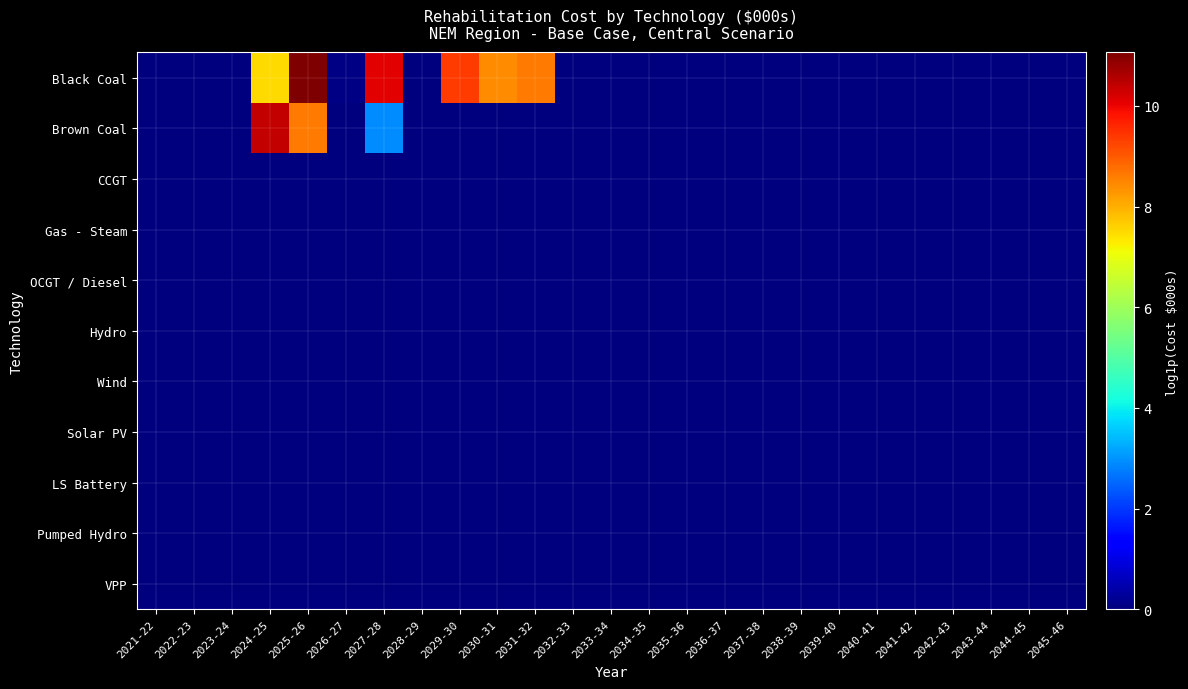

Reading left to right, list all the values displayed in this chart.

Black Coal: 2021-22=0.0	2022-23=0.0	2023-24=0.0	2024-25=7.5	2025-26=11.1	2026-27=0.1	2027-28=10.1	2028-29=0.0	2029-30=9.4	2030-31=8.4	2031-32=8.6	2032-33=0.0	2033-34=0.0	2034-35=0.0	2035-36=0.0	2036-37=0.0	2037-38=0.0	2038-39=0.0	2039-40=0.0	2040-41=0.0	2041-42=0.0	2042-43=0.0	2043-44=0.0	2044-45=0.0	2045-46=0.0
Brown Coal: 2021-22=0.0	2022-23=0.0	2023-24=0.0	2024-25=10.4	2025-26=8.6	2026-27=0.0	2027-28=2.9	2028-29=0.0	2029-30=0.0	2030-31=0.0	2031-32=0.0	2032-33=0.0	2033-34=0.0	2034-35=0.0	2035-36=0.0	2036-37=0.0	2037-38=0.0	2038-39=0.0	2039-40=0.0	2040-41=0.0	2041-42=0.0	2042-43=0.0	2043-44=0.0	2044-45=0.0	2045-46=0.0
CCGT: 2021-22=0.0	2022-23=0.0	2023-24=0.0	2024-25=0.0	2025-26=0.0	2026-27=0.0	2027-28=0.0	2028-29=0.0	2029-30=0.0	2030-31=0.0	2031-32=0.0	2032-33=0.0	2033-34=0.0	2034-35=0.0	2035-36=0.0	2036-37=0.0	2037-38=0.0	2038-39=0.0	2039-40=0.0	2040-41=0.0	2041-42=0.0	2042-43=0.0	2043-44=0.0	2044-45=0.0	2045-46=0.0
Gas - Steam: 2021-22=0.0	2022-23=0.0	2023-24=0.0	2024-25=0.0	2025-26=0.0	2026-27=0.0	2027-28=0.0	2028-29=0.0	2029-30=0.0	2030-31=0.0	2031-32=0.0	2032-33=0.0	2033-34=0.0	2034-35=0.0	2035-36=0.0	2036-37=0.0	2037-38=0.0	2038-39=0.0	2039-40=0.0	2040-41=0.0	2041-42=0.0	2042-43=0.0	2043-44=0.0	2044-45=0.0	2045-46=0.0
OCGT / Diesel: 2021-22=0.0	2022-23=0.0	2023-24=0.0	2024-25=0.0	2025-26=0.0	2026-27=0.0	2027-28=0.0	2028-29=0.0	2029-30=0.0	2030-31=0.0	2031-32=0.0	2032-33=0.0	2033-34=0.0	2034-35=0.0	2035-36=0.0	2036-37=0.0	2037-38=0.0	2038-39=0.0	2039-40=0.0	2040-41=0.0	2041-42=0.0	2042-43=0.0	2043-44=0.0	2044-45=0.0	2045-46=0.0
Hydro: 2021-22=0.0	2022-23=0.0	2023-24=0.0	2024-25=0.0	2025-26=0.0	2026-27=0.0	2027-28=0.0	2028-29=0.0	2029-30=0.0	2030-31=0.0	2031-32=0.0	2032-33=0.0	2033-34=0.0	2034-35=0.0	2035-36=0.0	2036-37=0.0	2037-38=0.0	2038-39=0.0	2039-40=0.0	2040-41=0.0	2041-42=0.0	2042-43=0.0	2043-44=0.0	2044-45=0.0	2045-46=0.0
Wind: 2021-22=0.0	2022-23=0.0	2023-24=0.0	2024-25=0.0	2025-26=0.0	2026-27=0.0	2027-28=0.0	2028-29=0.0	2029-30=0.0	2030-31=0.0	2031-32=0.0	2032-33=0.0	2033-34=0.0	2034-35=0.0	2035-36=0.0	2036-37=0.0	2037-38=0.0	2038-39=0.0	2039-40=0.0	2040-41=0.0	2041-42=0.0	2042-43=0.0	2043-44=0.0	2044-45=0.0	2045-46=0.0
Solar PV: 2021-22=0.0	2022-23=0.0	2023-24=0.0	2024-25=0.0	2025-26=0.0	2026-27=0.0	2027-28=0.0	2028-29=0.0	2029-30=0.0	2030-31=0.0	2031-32=0.0	2032-33=0.0	2033-34=0.0	2034-35=0.0	2035-36=0.0	2036-37=0.0	2037-38=0.0	2038-39=0.0	2039-40=0.0	2040-41=0.0	2041-42=0.0	2042-43=0.0	2043-44=0.0	2044-45=0.0	2045-46=0.0
LS Battery: 2021-22=0.0	2022-23=0.0	2023-24=0.0	2024-25=0.0	2025-26=0.0	2026-27=0.0	2027-28=0.0	2028-29=0.0	2029-30=0.0	2030-31=0.0	2031-32=0.0	2032-33=0.0	2033-34=0.0	2034-35=0.0	2035-36=0.0	2036-37=0.0	2037-38=0.0	2038-39=0.0	2039-40=0.0	2040-41=0.0	2041-42=0.0	2042-43=0.0	2043-44=0.0	2044-45=0.0	2045-46=0.0
Pumped Hydro: 2021-22=0.0	2022-23=0.0	2023-24=0.0	2024-25=0.0	2025-26=0.0	2026-27=0.0	2027-28=0.0	2028-29=0.0	2029-30=0.0	2030-31=0.0	2031-32=0.0	2032-33=0.0	2033-34=0.0	2034-35=0.0	2035-36=0.0	2036-37=0.0	2037-38=0.0	2038-39=0.0	2039-40=0.0	2040-41=0.0	2041-42=0.0	2042-43=0.0	2043-44=0.0	2044-45=0.0	2045-46=0.0
VPP: 2021-22=0.0	2022-23=0.0	2023-24=0.0	2024-25=0.0	2025-26=0.0	2026-27=0.0	2027-28=0.0	2028-29=0.0	2029-30=0.0	2030-31=0.0	2031-32=0.0	2032-33=0.0	2033-34=0.0	2034-35=0.0	2035-36=0.0	2036-37=0.0	2037-38=0.0	2038-39=0.0	2039-40=0.0	2040-41=0.0	2041-42=0.0	2042-43=0.0	2043-44=0.0	2044-45=0.0	2045-46=0.0